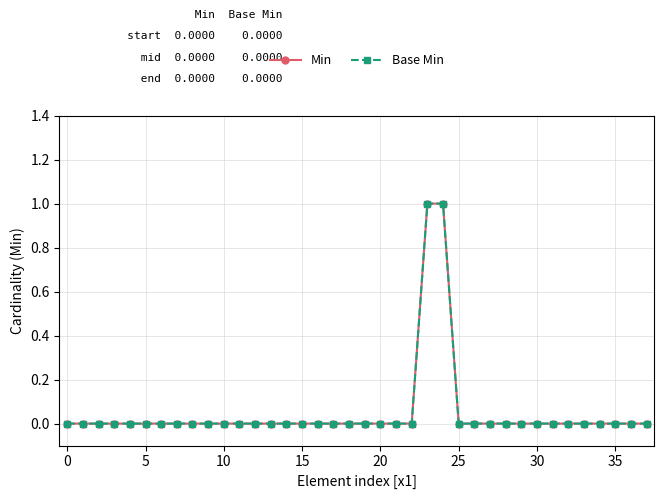

Does the chart have visible grid lines?

Yes